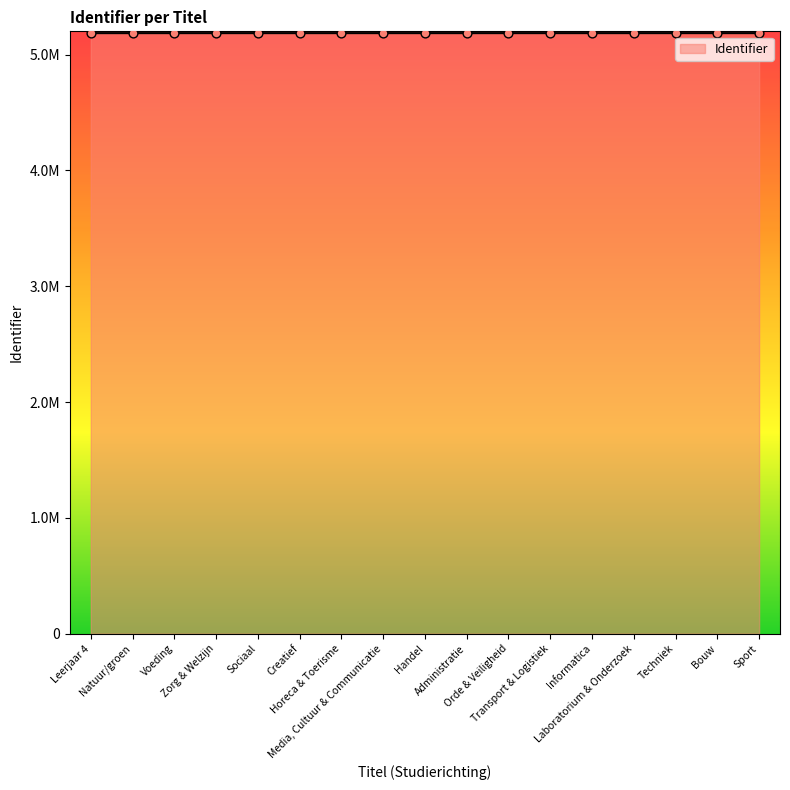

What is the change in value from Media, Cultuur & Communicatie to Sport?

+31